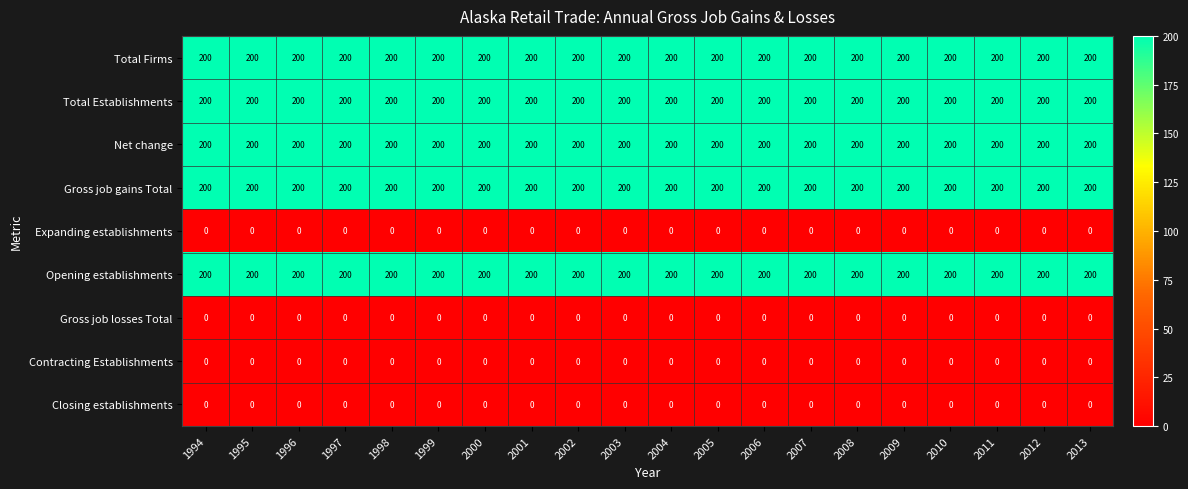

What is the difference between the highest and lowest values at 2012?

200